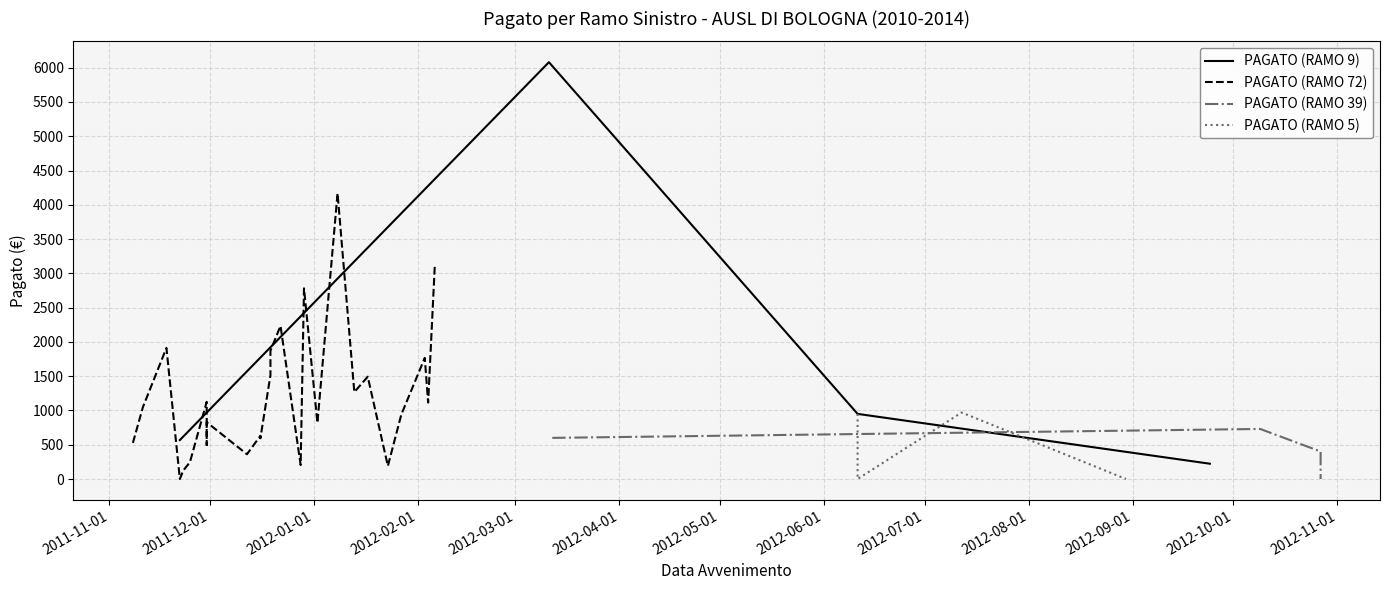

What is the lowest value of the PAGATO (RAMO 9) series?

223.0